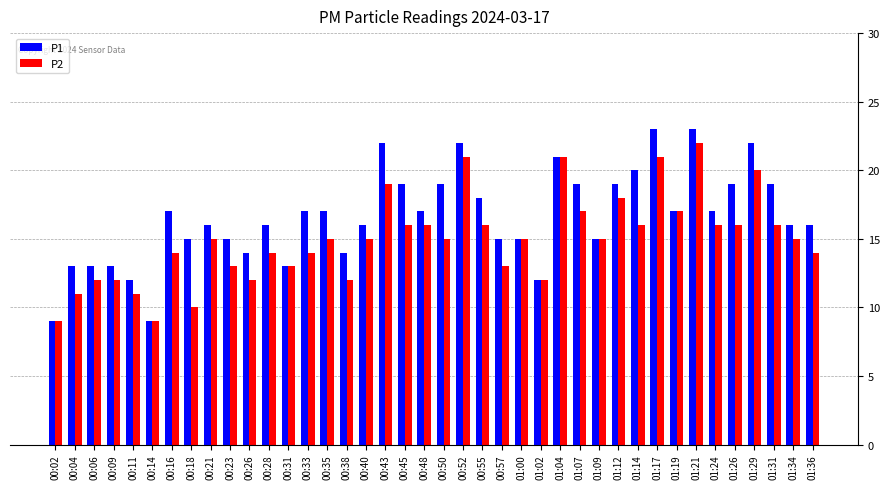

At 00:11, list the series in order from largest to smallest.

P1, P2